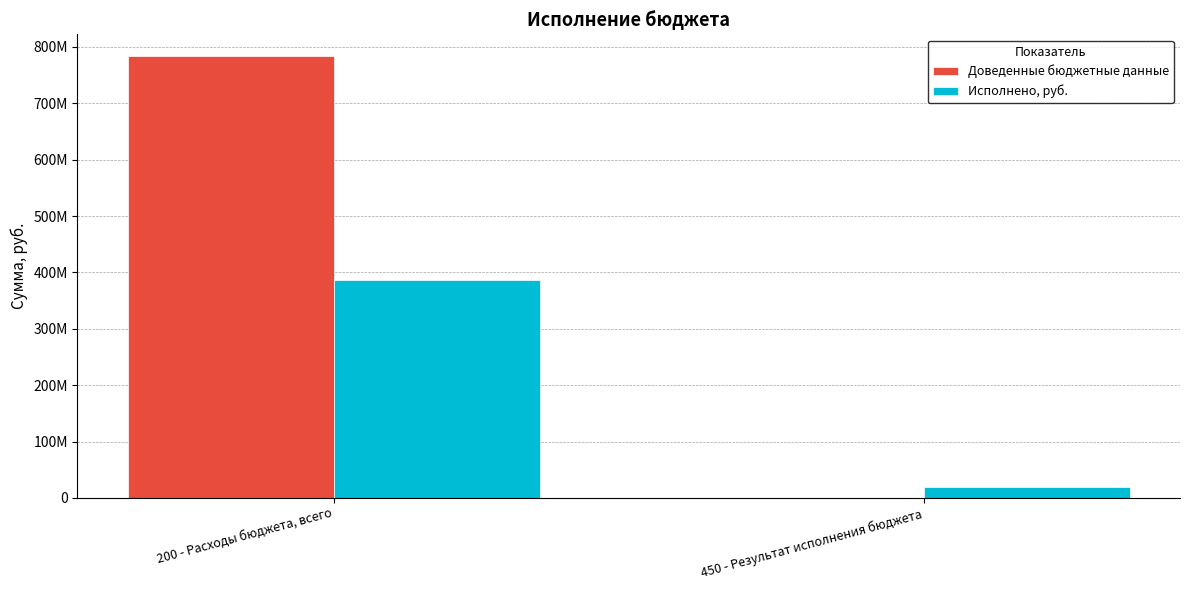

What is the difference between the maximum and minimum values in the Исполнено, руб. series?

367067279.4